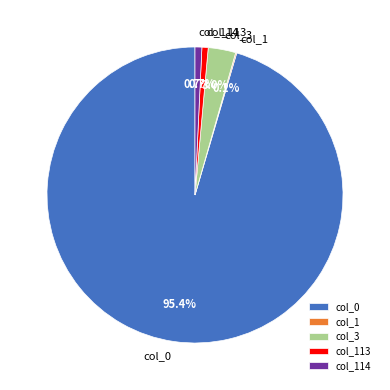

To the nearest percent, what percentage of the pie is col_0?

95%